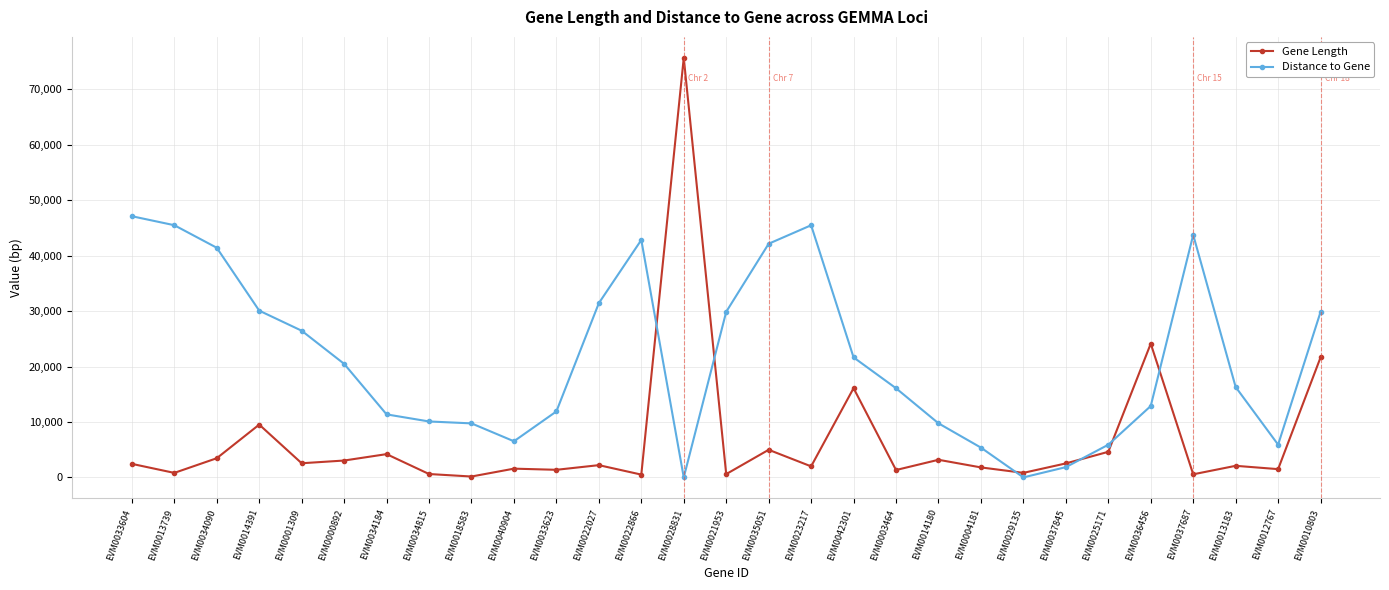

The value of Distance to Gene at EVM0034184 is 11366. True or false?

True